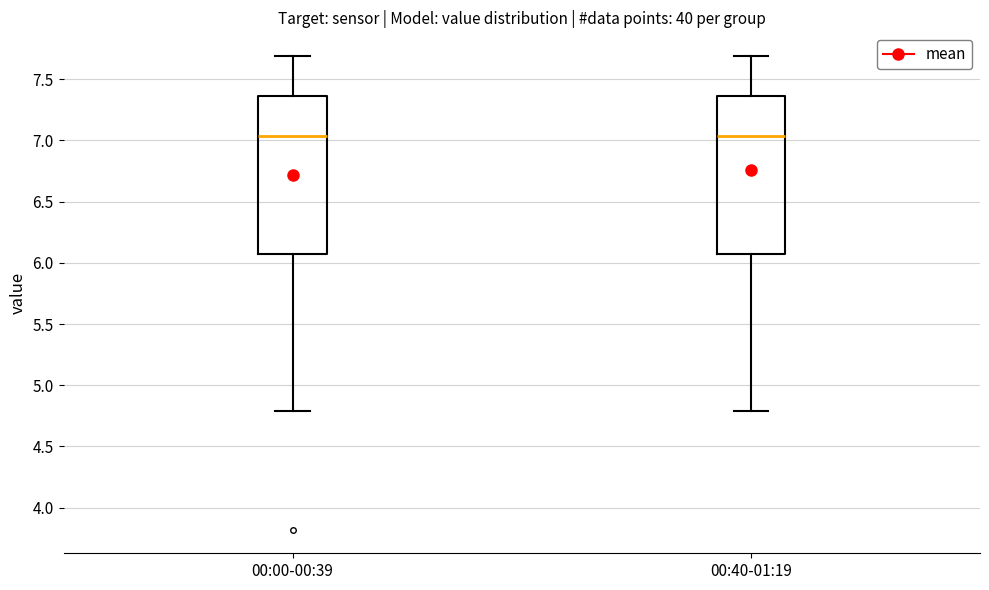

Reading left to right, transcribe this box plot: for each box, give where its median line is, the range the box spans, and where its two whiskers end, as read against the y-axis. The values are not printed on the chart, so give them approximately, as read against the axis.

00:00-00:39: median 7.05, box 6.05 to 7.35, whiskers 4.80 to 7.70
00:40-01:19: median 7.05, box 6.05 to 7.35, whiskers 4.80 to 7.70